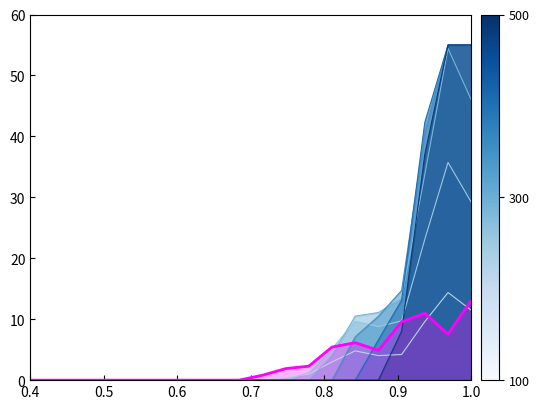

What is the total value across all series at 1.0?

264.8